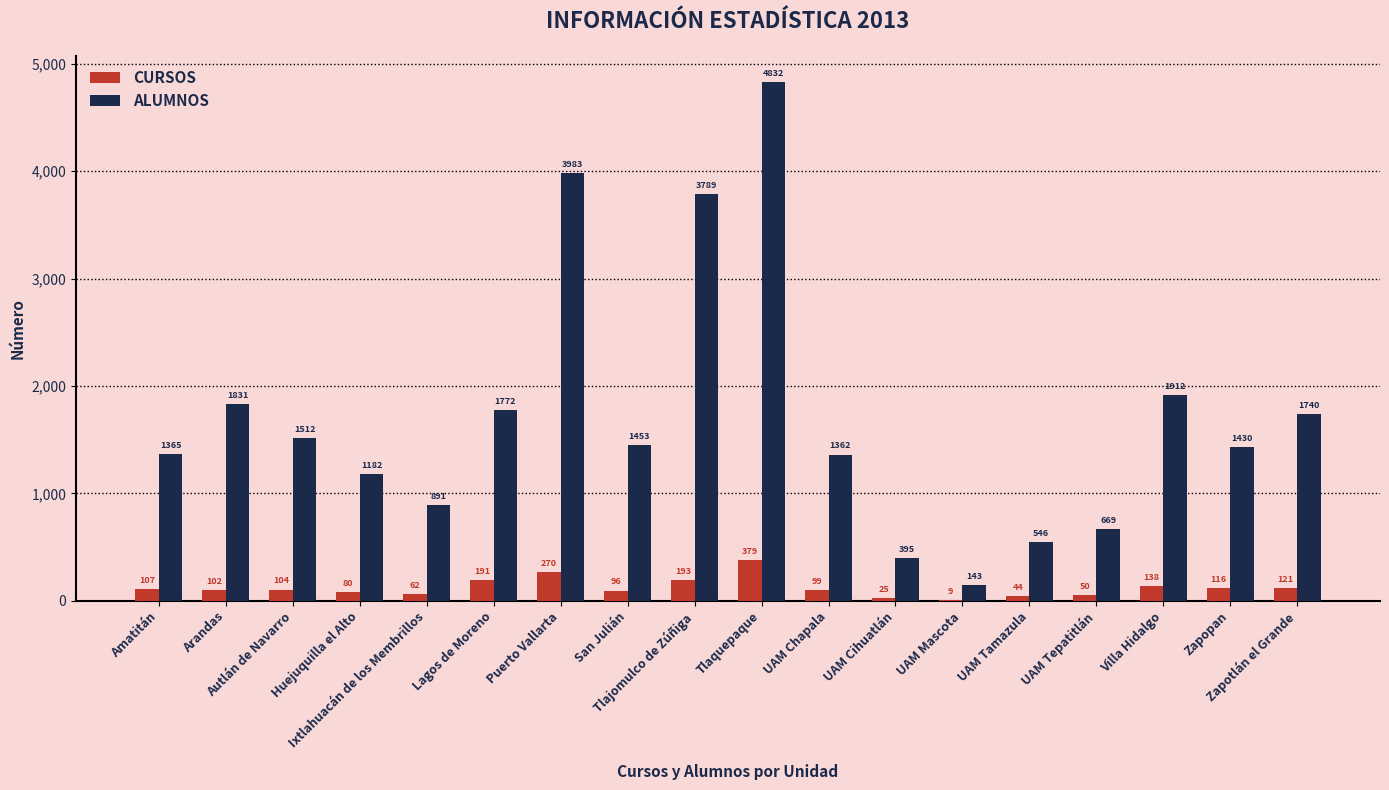

What is the maximum value shown in the chart?

4832